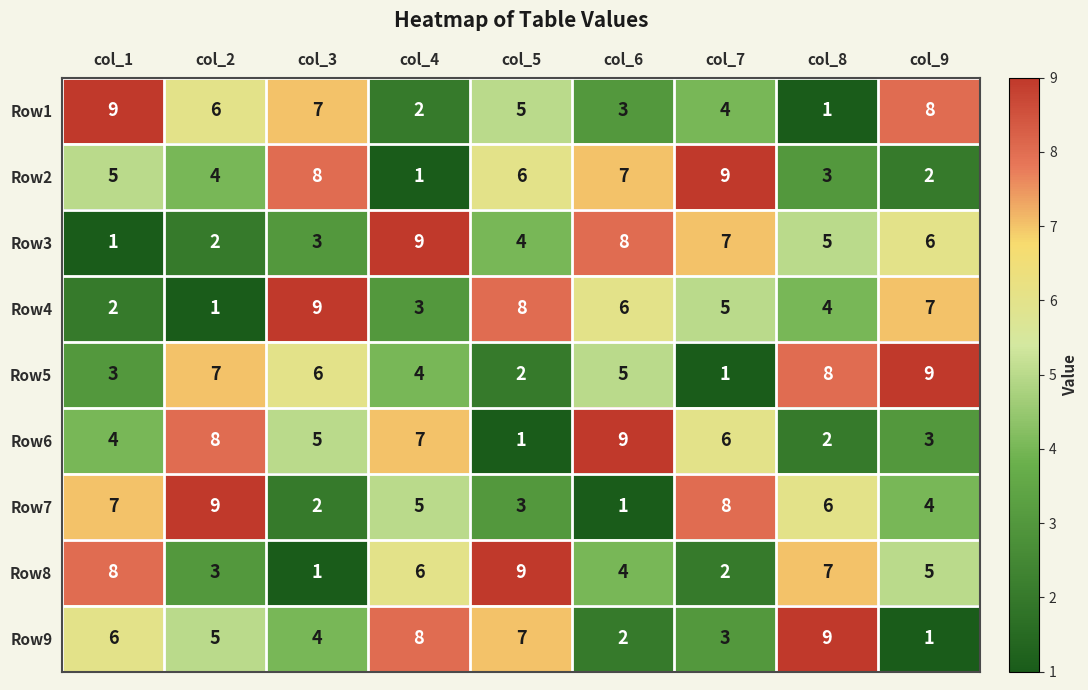

Is the value of Row6 at col_2 greater than the value of Row7 at col_8?

Yes